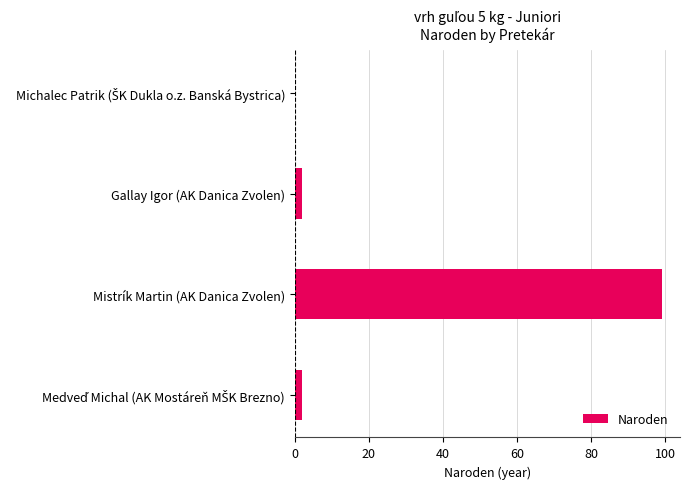

Between Mistrík Martin (AK Danica Zvolen) and Gallay Igor (AK Danica Zvolen), which is larger?

Mistrík Martin (AK Danica Zvolen)